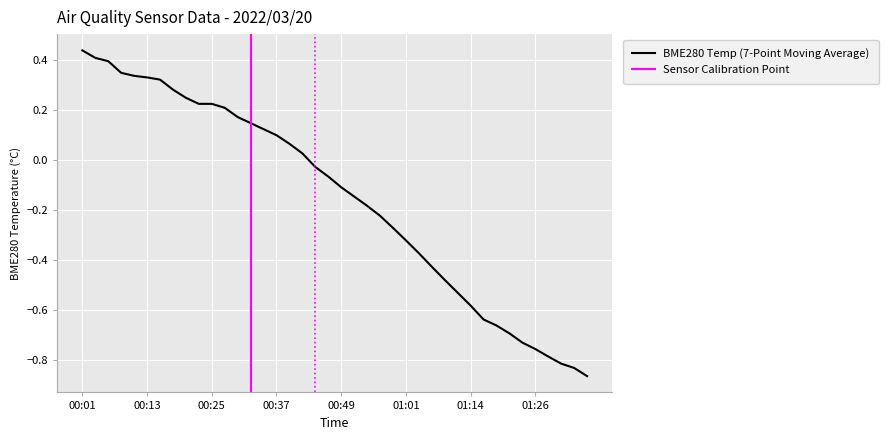

Reading left to right, what are all the values shown in this chart?

0.4	0.4	0.4	0.3	0.3	0.3	0.3	0.3	0.2	0.2	0.2	0.2	0.2	0.1	0.1	0.1	0.1	0.0	-0.0	-0.1	-0.1	-0.1	-0.2	-0.2	-0.3	-0.3	-0.4	-0.4	-0.5	-0.5	-0.6	-0.6	-0.7	-0.7	-0.7	-0.8	-0.8	-0.8	-0.8	-0.9